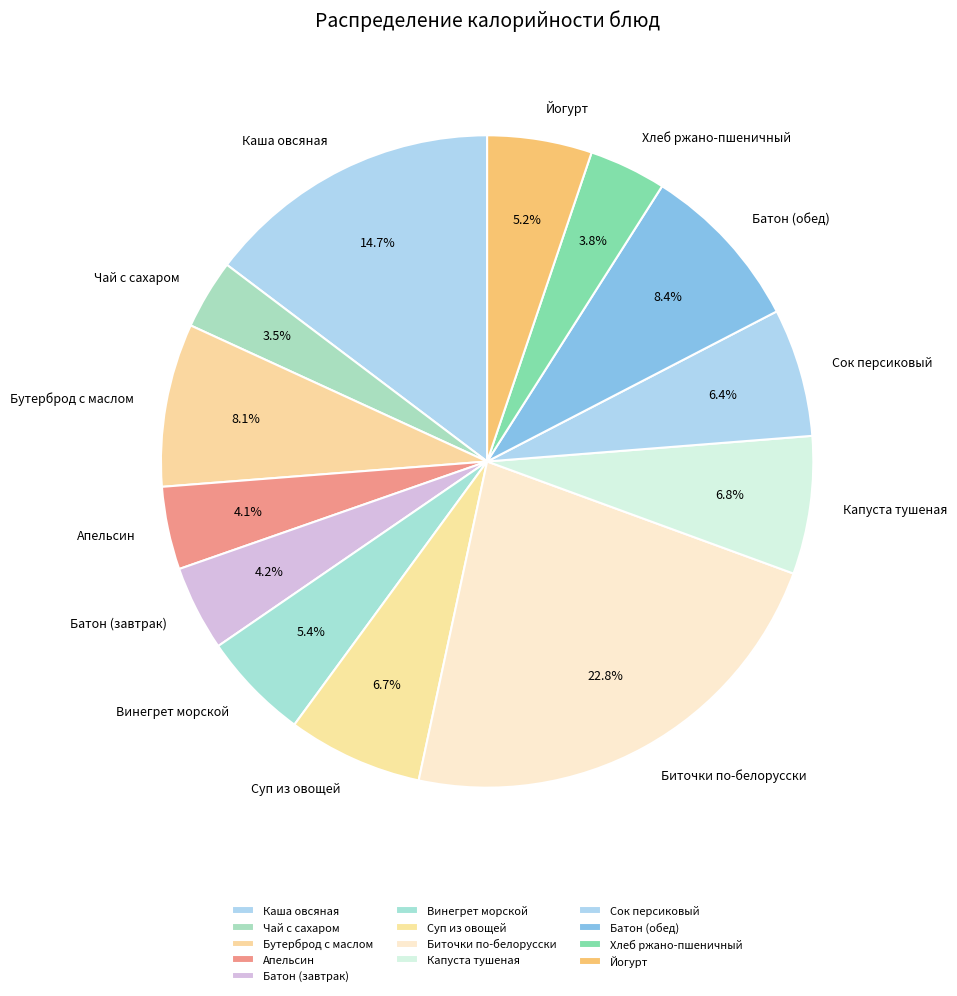

Which has a higher value, Суп из овощей or Хлеб ржано-пшеничный?

Суп из овощей